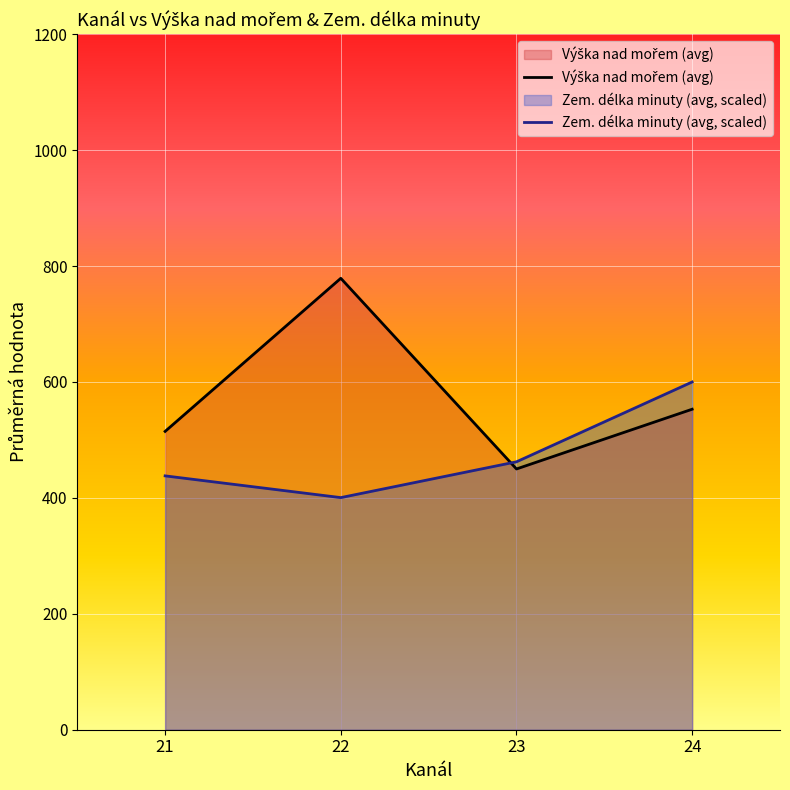

Which series has the widest spread of values?

Výška nad mořem